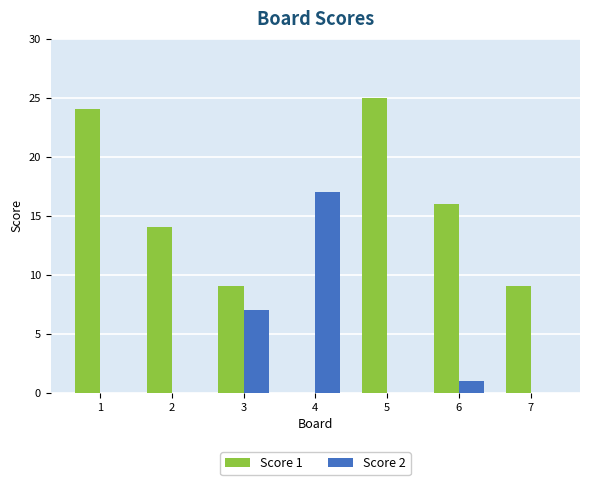

Which series changed the most between 2 and 7?

Score 1